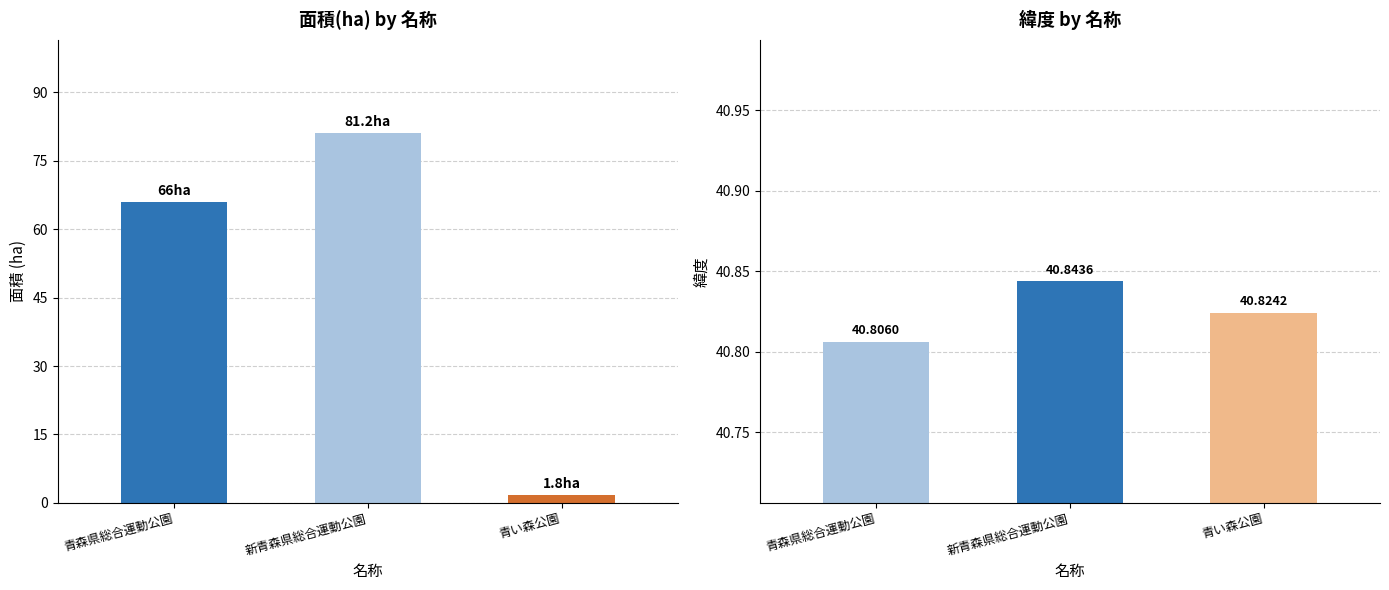

How many 緯度 values are between 40 and 41?

3